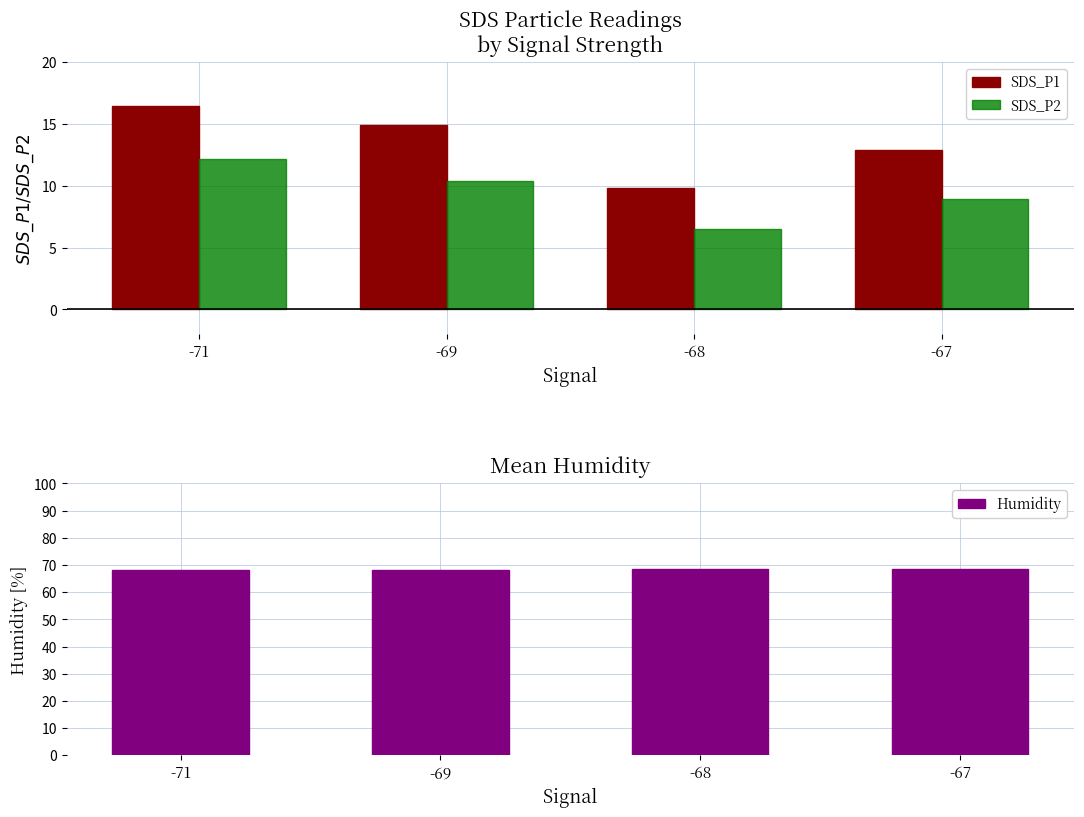

Reading left to right, extract all data points from this chart.

SDS_P1: 16.4	14.9	9.8	12.9
SDS_P2: 12.2	10.4	6.5	8.9
Humidity: 68.3	68.3	68.4	68.4